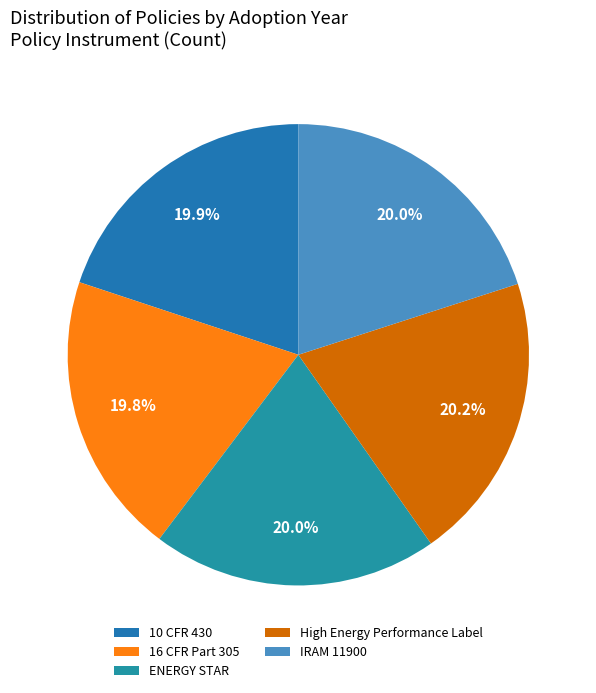

Is it true that ENERGY STAR is 20% of the pie?

True